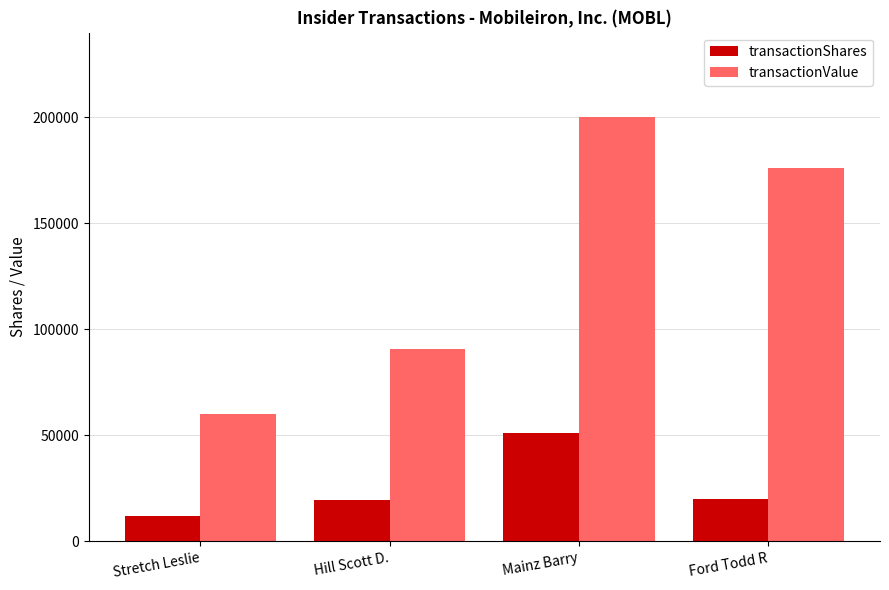

Count the transactionValue values in the range 90713 to 199844.

3